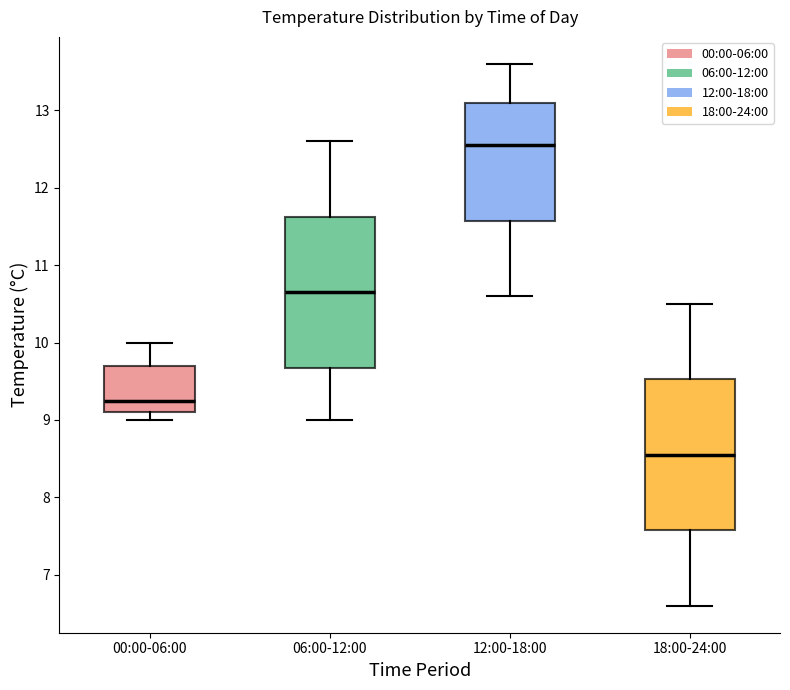

Reading left to right, transcribe this box plot: for each box, give where its median line is, the range the box spans, and where its two whiskers end, as read against the y-axis. The values are not printed on the chart, so give them approximately, as read against the axis.

00:00-06:00: median 9.3, box 9.1 to 9.7, whiskers 9.0 to 10.0
06:00-12:00: median 10.7, box 9.7 to 11.6, whiskers 9.0 to 12.6
12:00-18:00: median 12.6, box 11.6 to 13.1, whiskers 10.6 to 13.6
18:00-24:00: median 8.6, box 7.6 to 9.5, whiskers 6.6 to 10.5